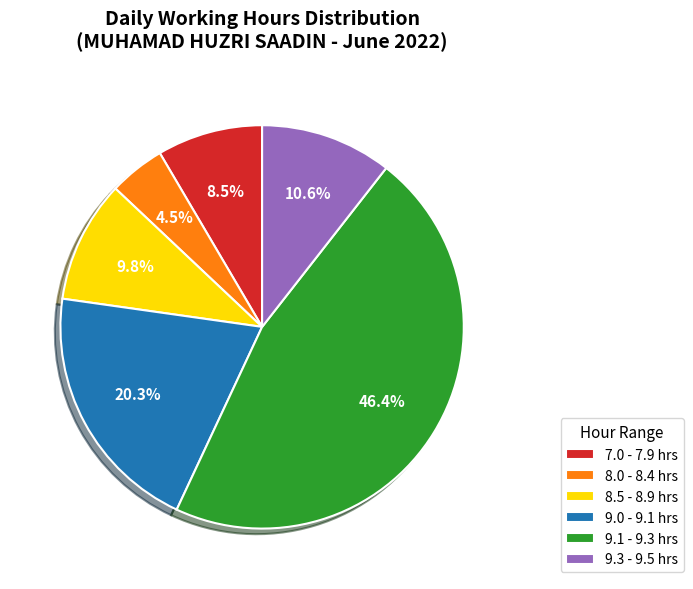

How many slices are in this pie chart?

6